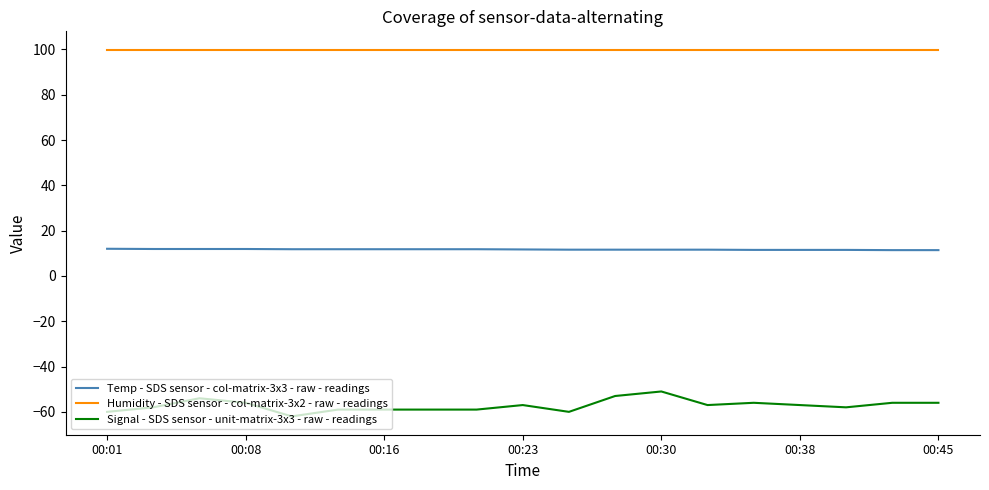

Which series has the widest spread of values?

Signal - SDS sensor - unit-matrix-3x3 - raw - readings